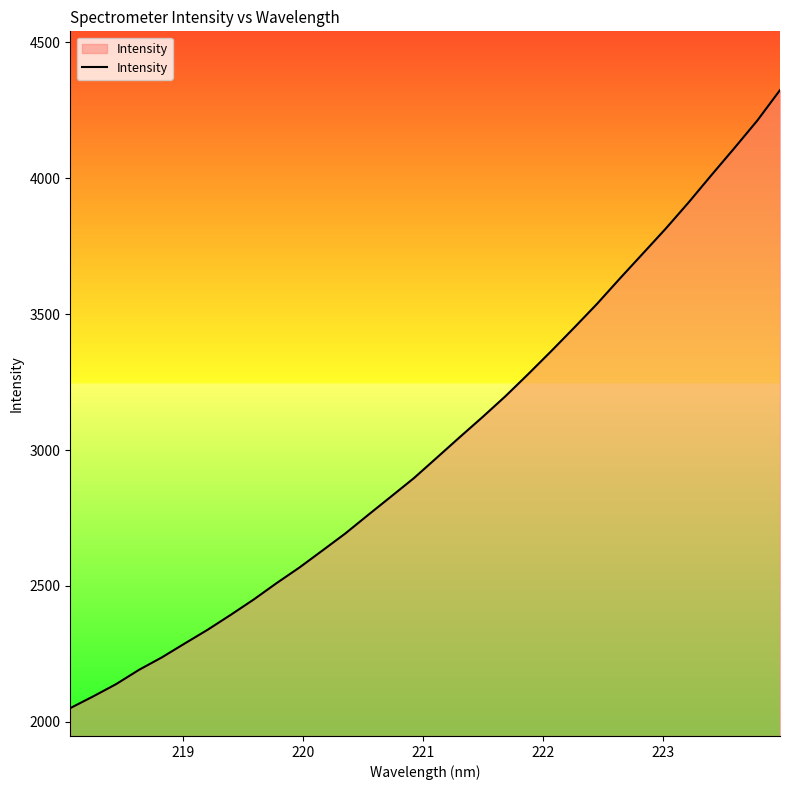

What is the minimum value shown in the chart?

2050.5